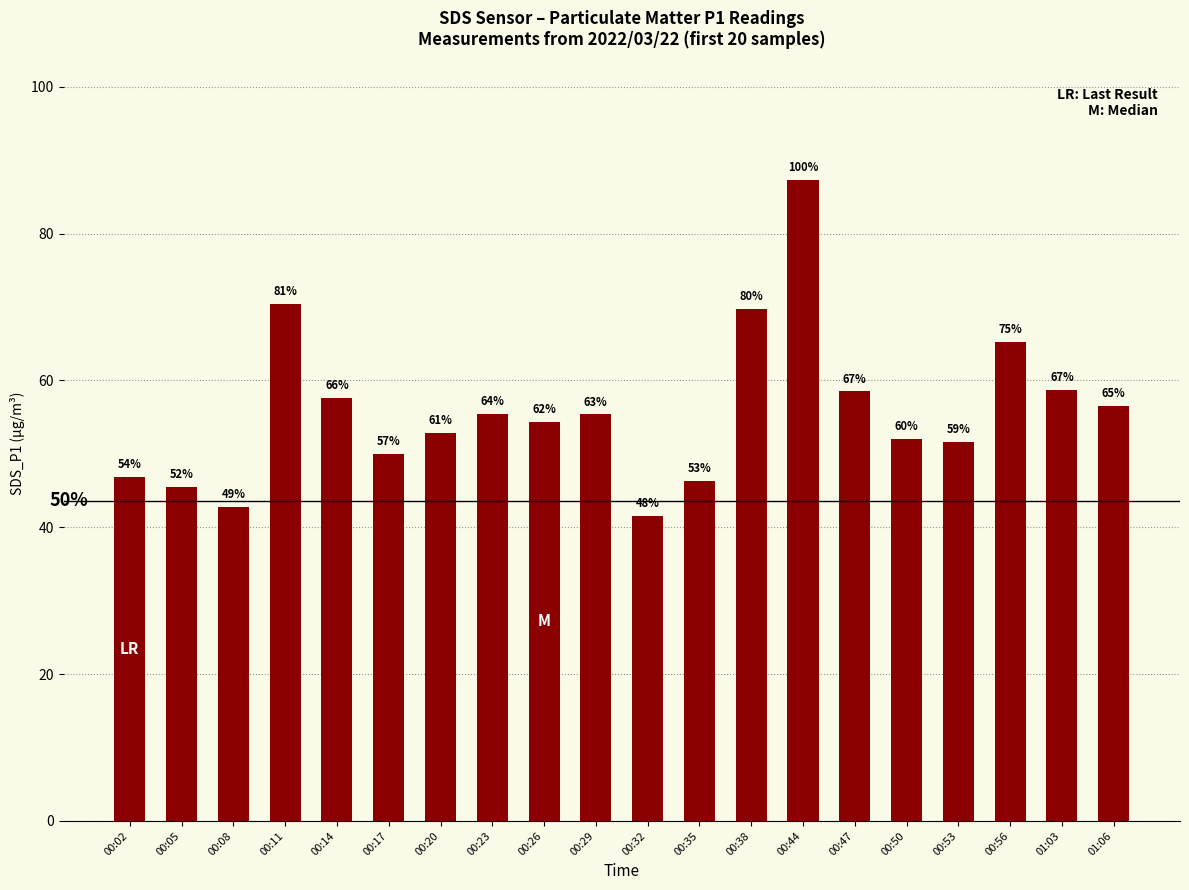

What position from the left is 00:26?

9